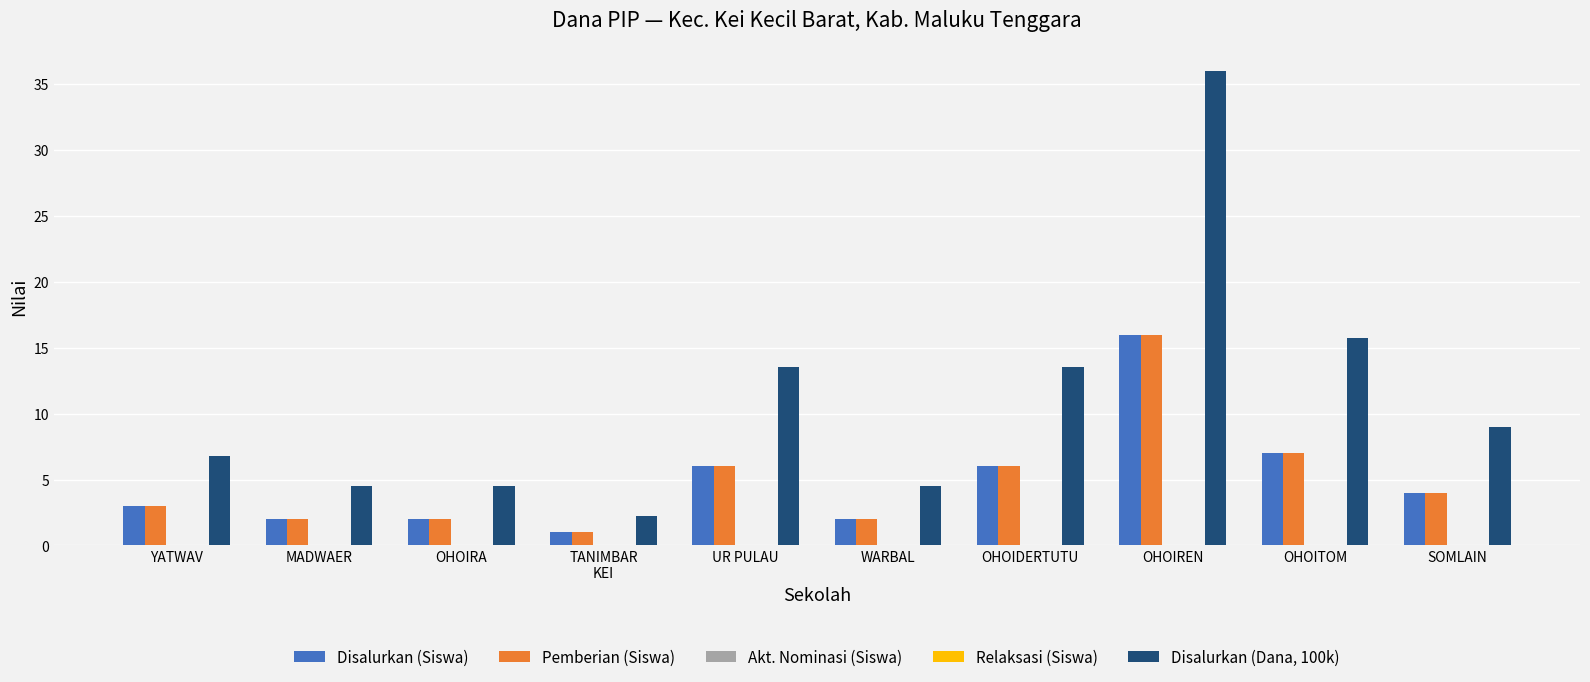

Where is Pemberian (Siswa) nearest to the value 8?

OHOITOM